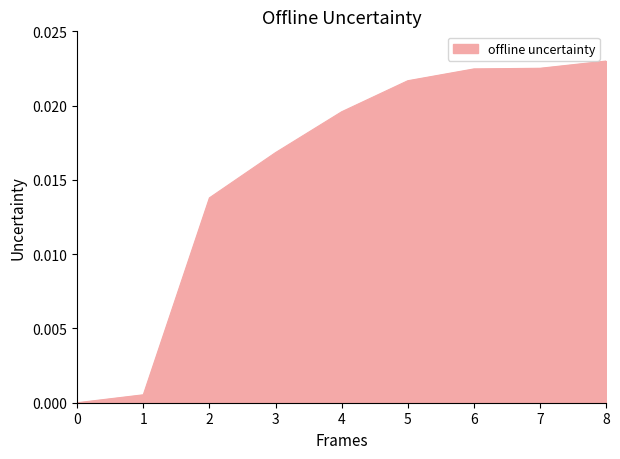

The chart shows a value of 0.0 at 0. True or false?

True